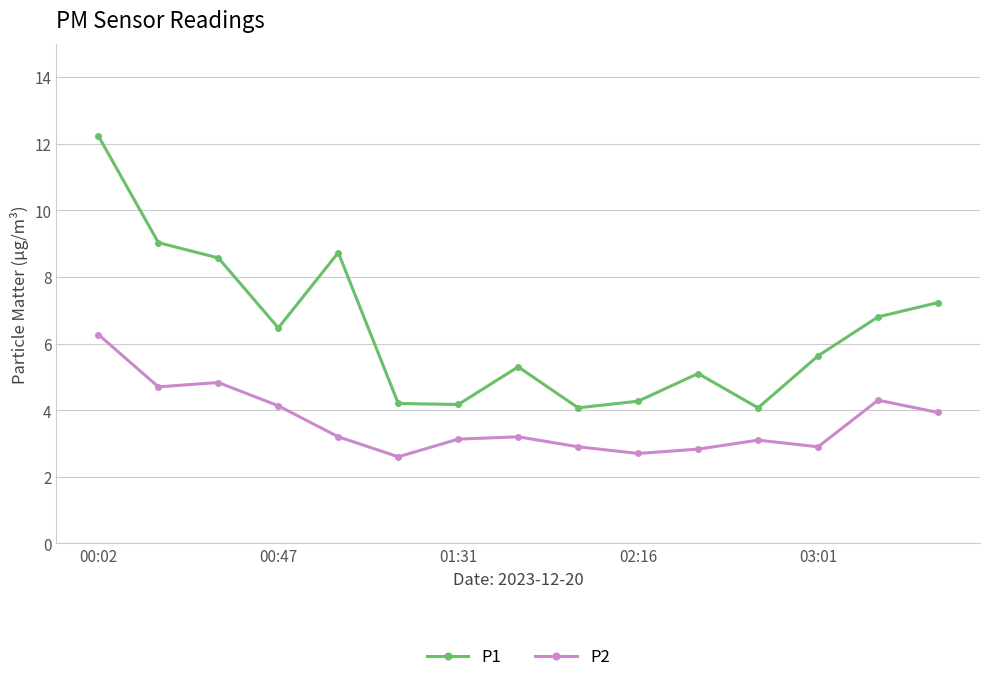

What is the average value of the P2 series?

3.6